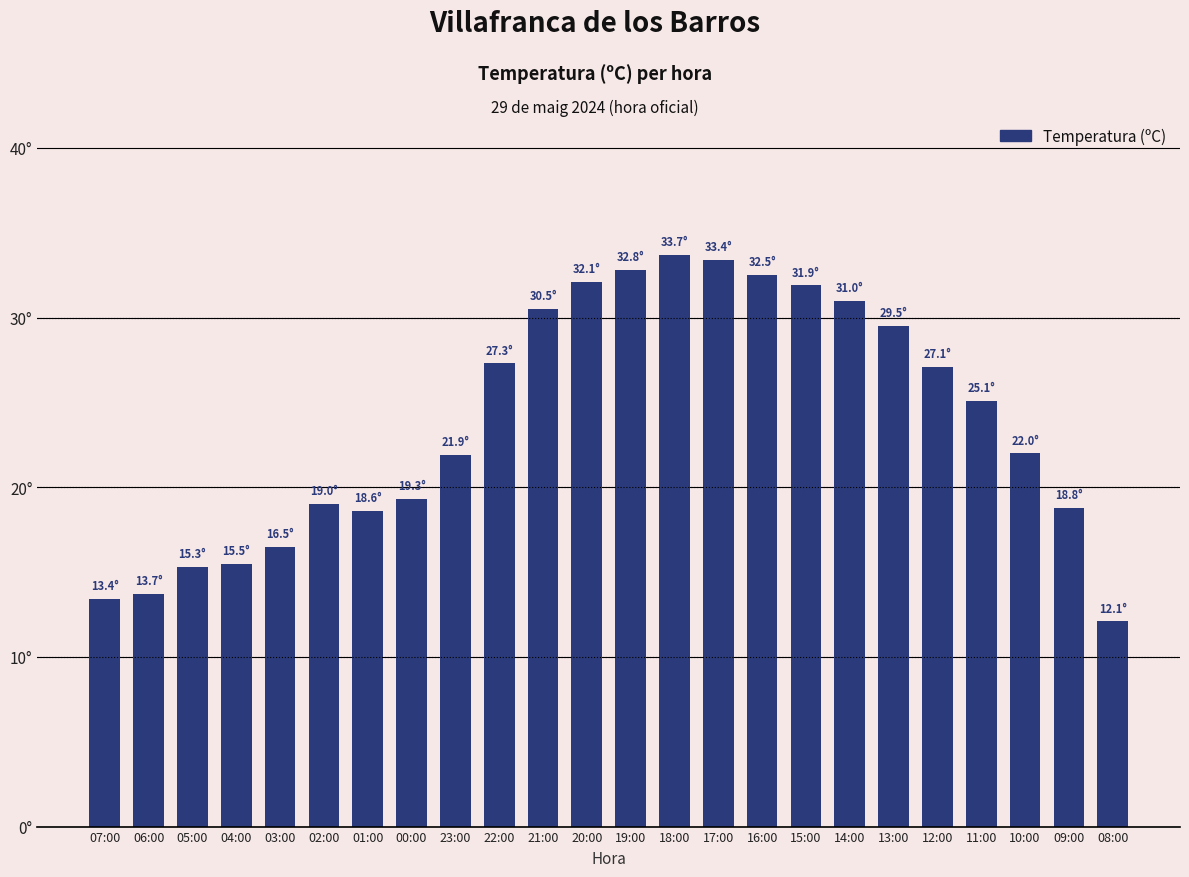

Approximately how many times larger is the value at 00:00 compared to 14:00?

0.6